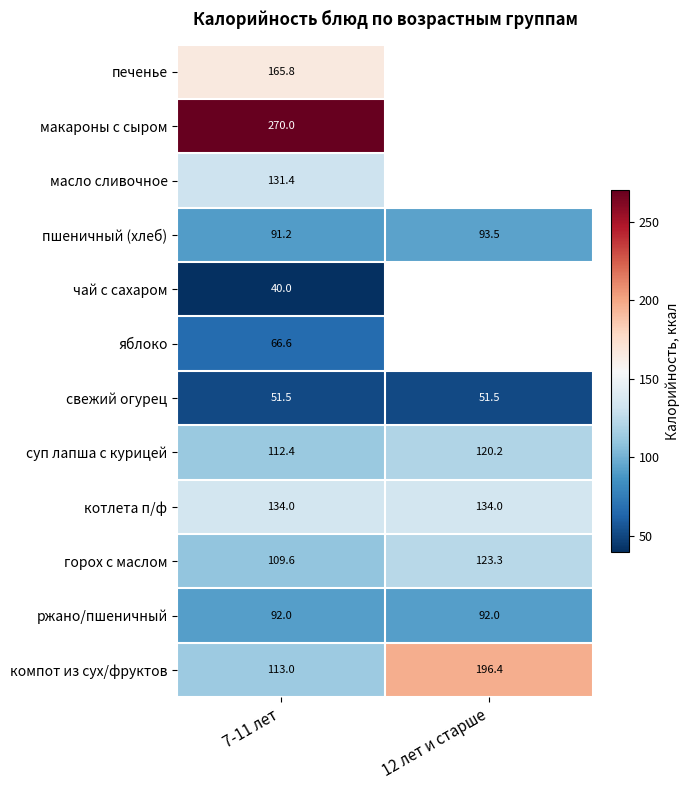

What value does the котлета п/ф series have at 7-11 лет?

134.0